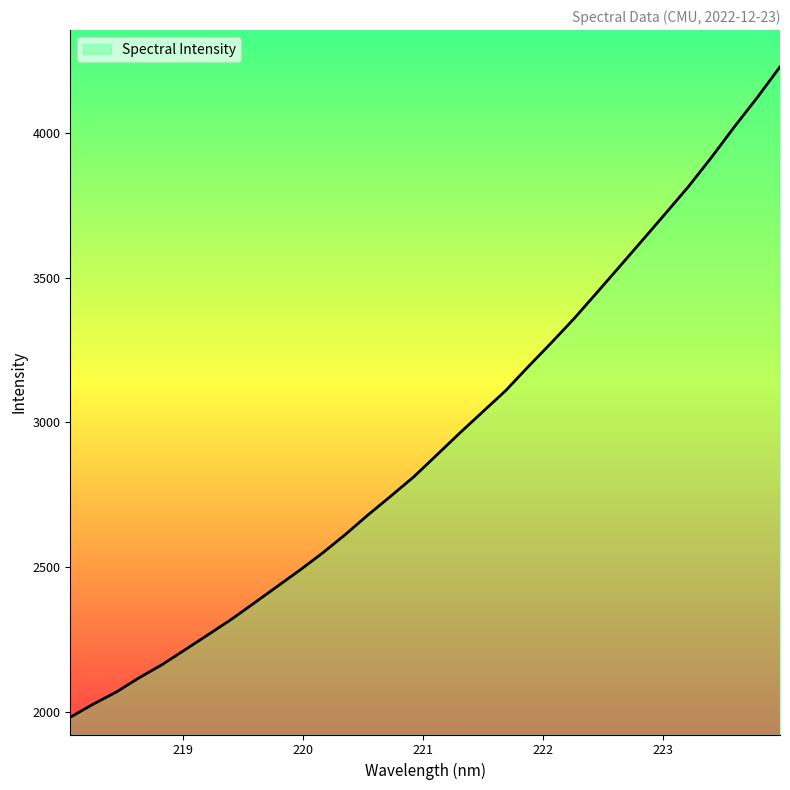

What is the difference between the maximum and minimum values?

2243.8